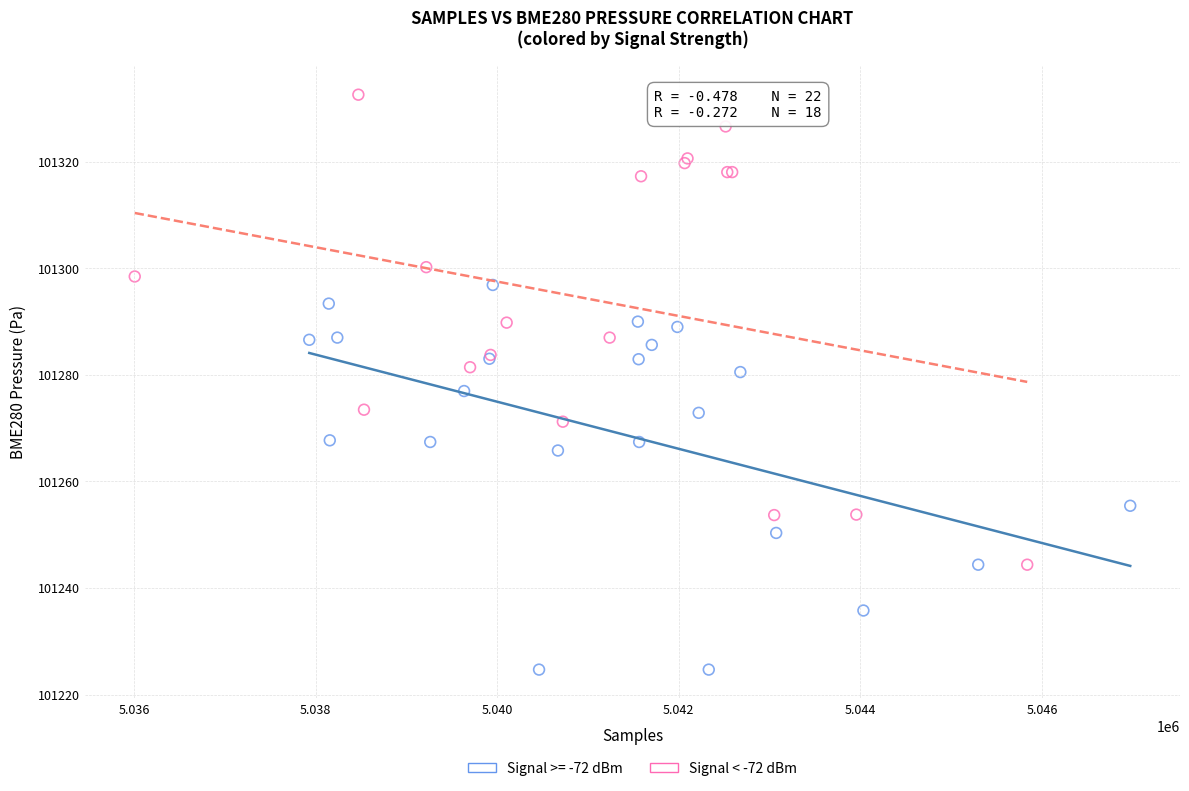

Which series has the widest spread of Y values?

Signal < -72 dBm